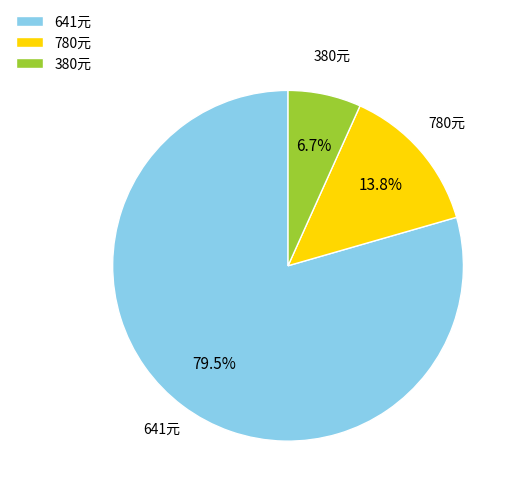

Combined, what portion of the pie is 380元 and 780元?

20.5%